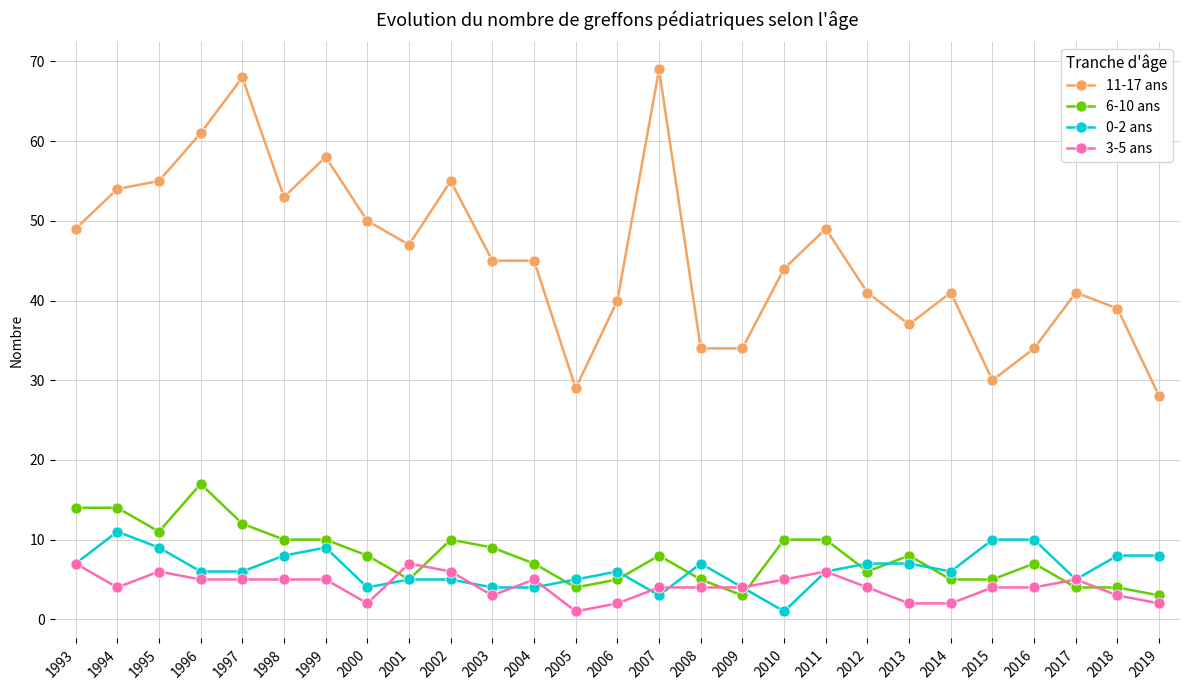

What are all the series names shown in the legend?

11-17 ans, 6-10 ans, 0-2 ans, 3-5 ans